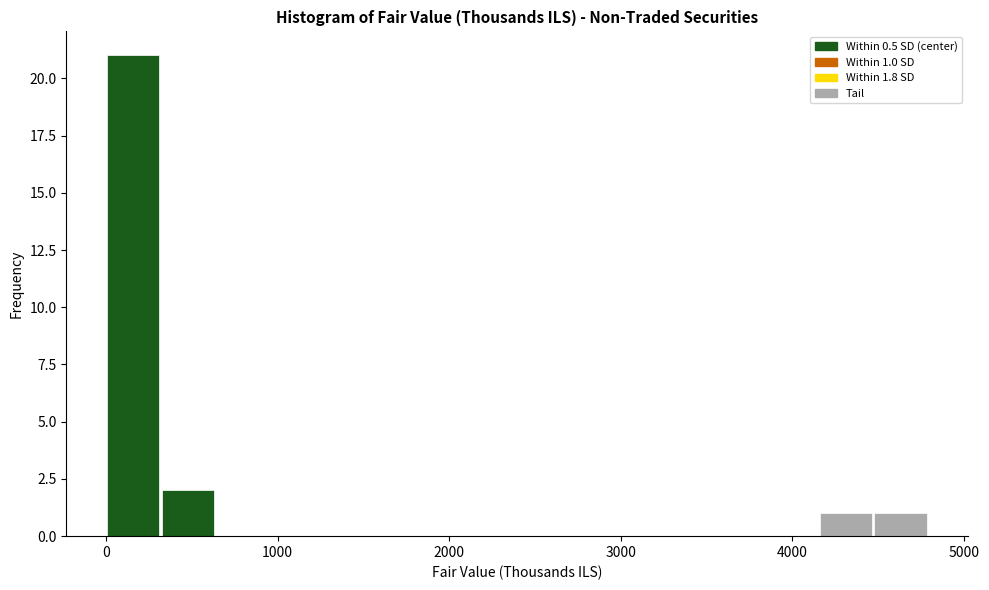

Around what value on the x-axis is the tallest bar? Give the approximate position of its centre, as read against the axis.

200